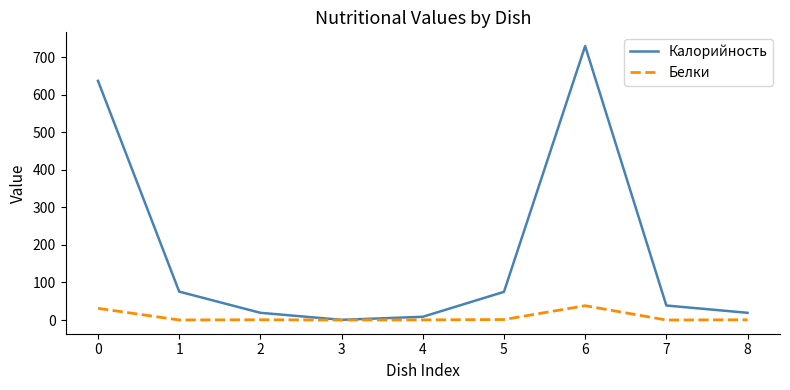

Rank the series at 5 from highest to lowest value.

Калорийность, Белки